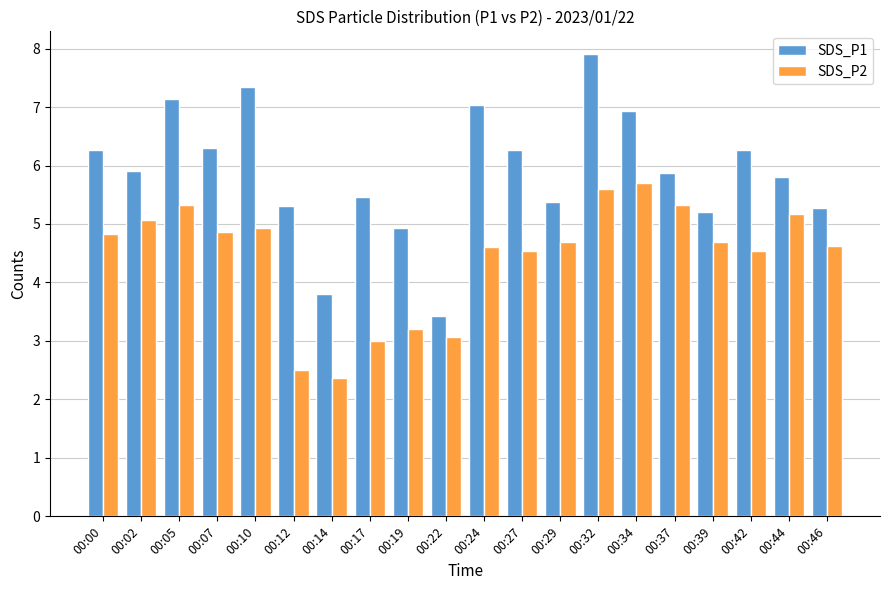

What is the difference between the maximum and second lowest values in the SDS_P1 series?

4.1